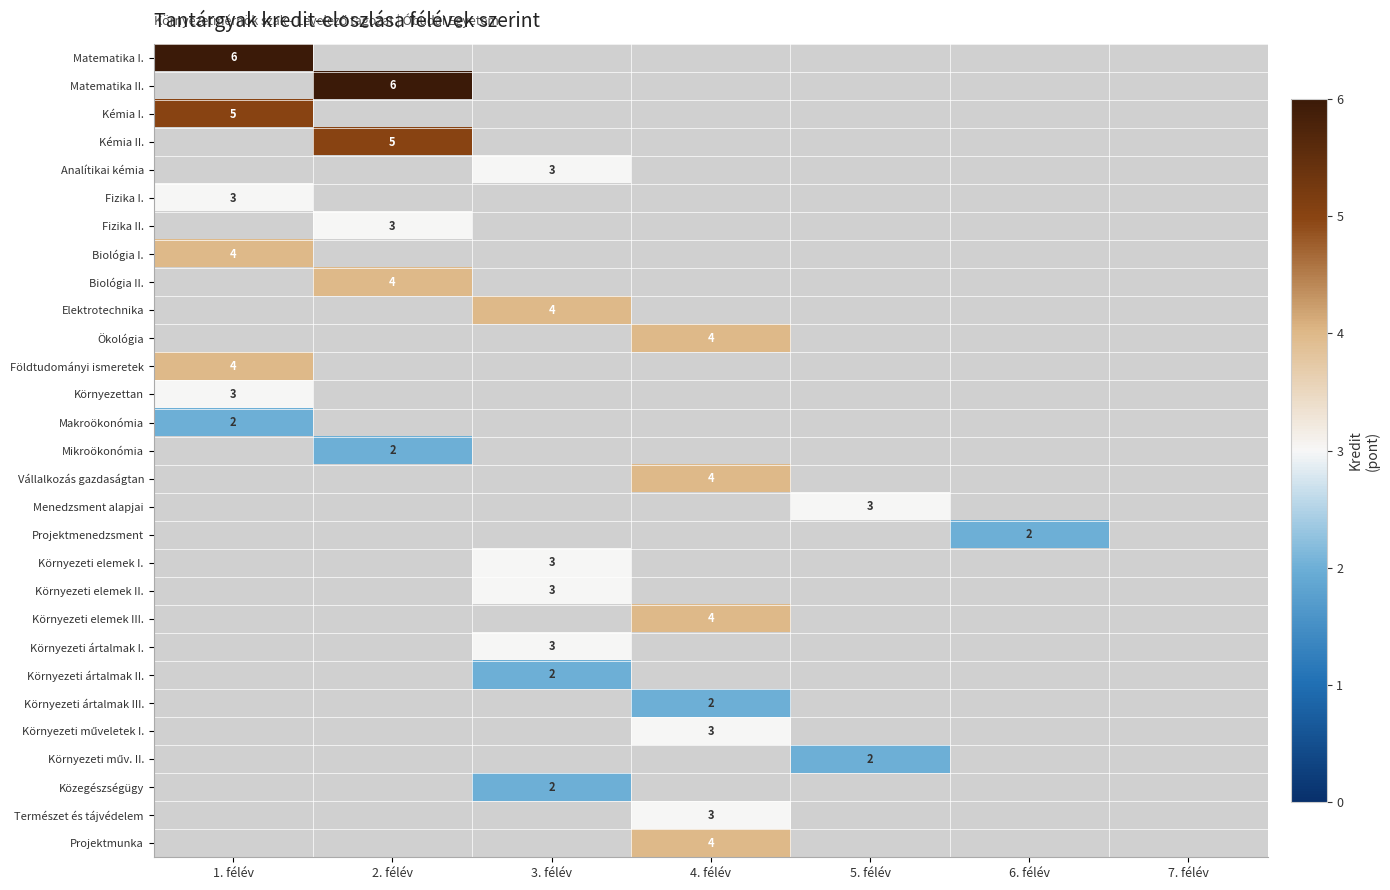

Is it true that Biológia I. equals 1 at 1. félév?

False